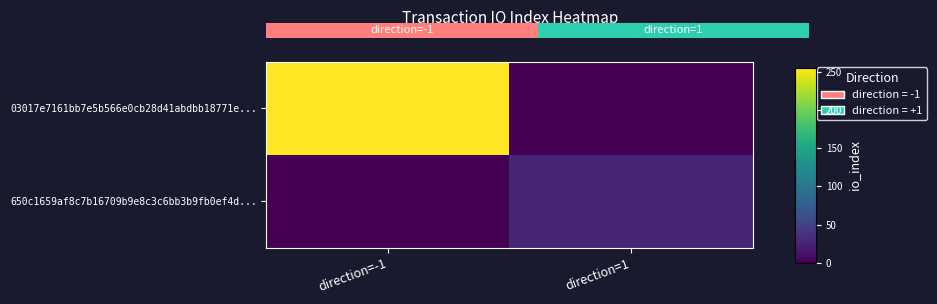

What is the sum of the 650c1659af8c7b16709b9e8c3c6bb3b9fb0ef4d... values at direction=1 and direction=-1?

26